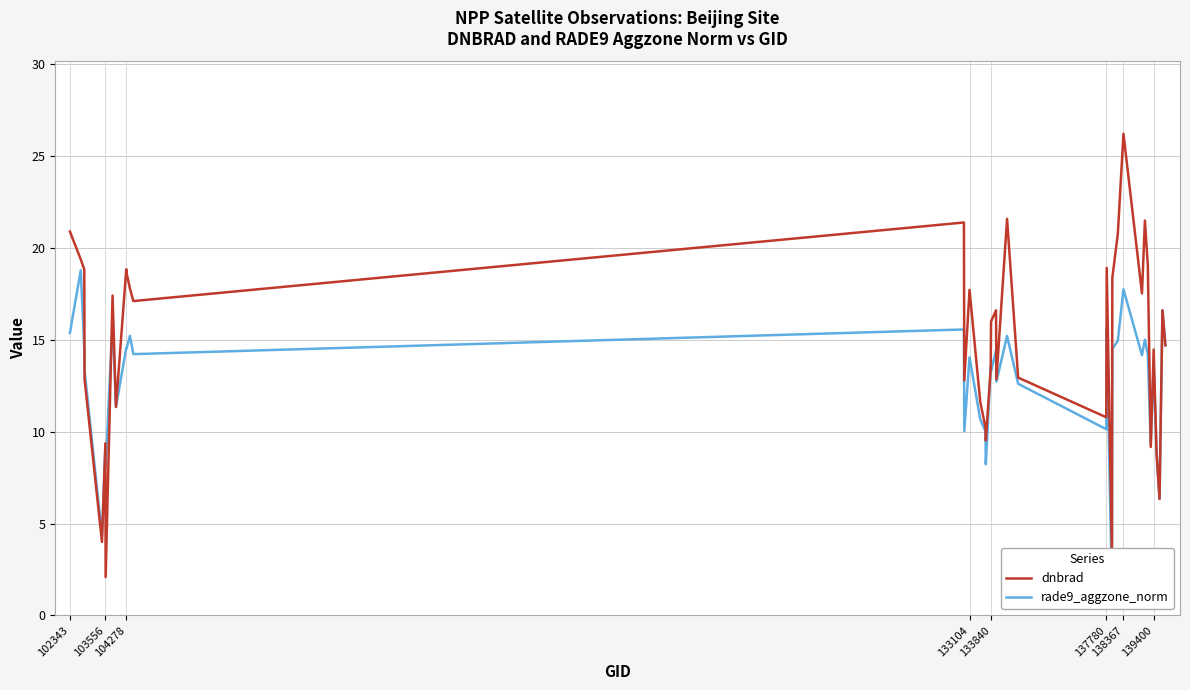

Rank the series by their average value, from lowest to highest.

rade9_aggzone_norm, dnbrad